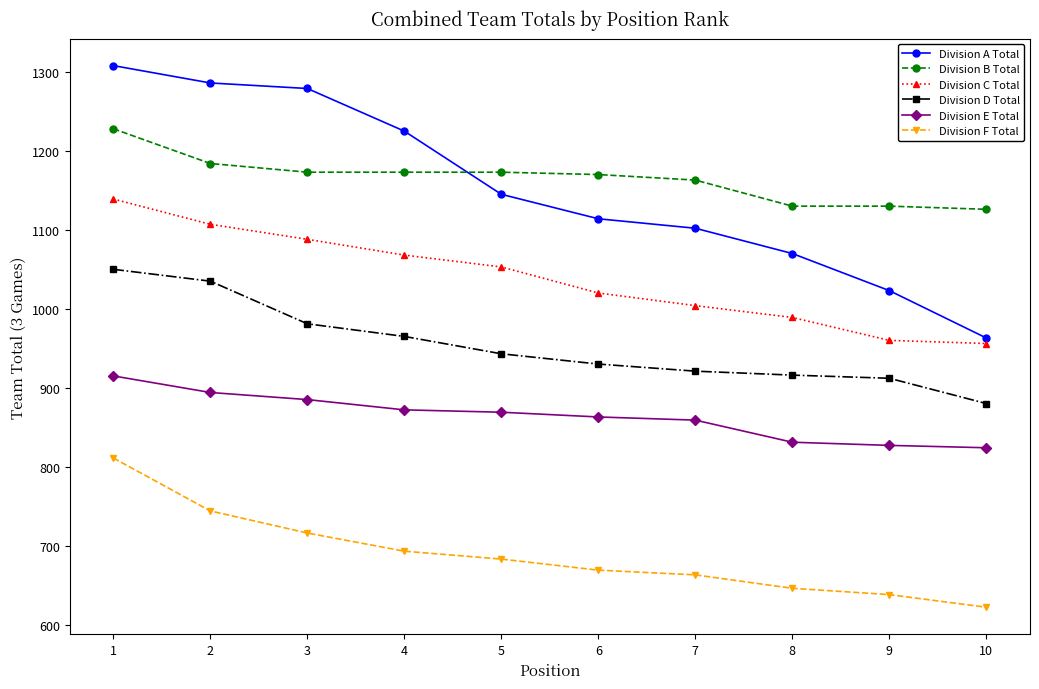

What is the approximate value of Division D Total at 1?

1050